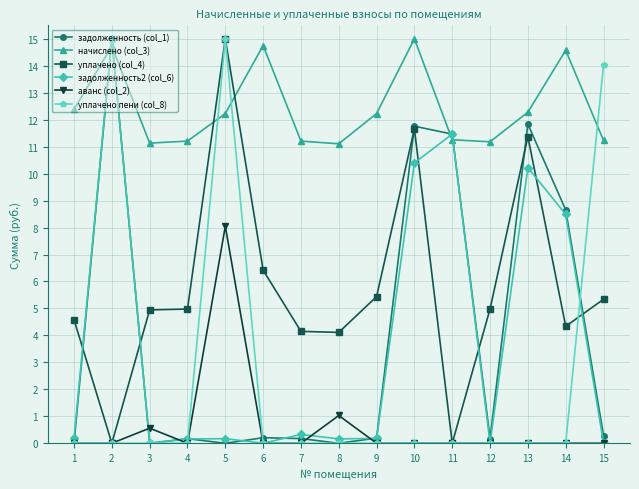

Between 11 and 13, which series saw the biggest shift?

уплачено (col_4)